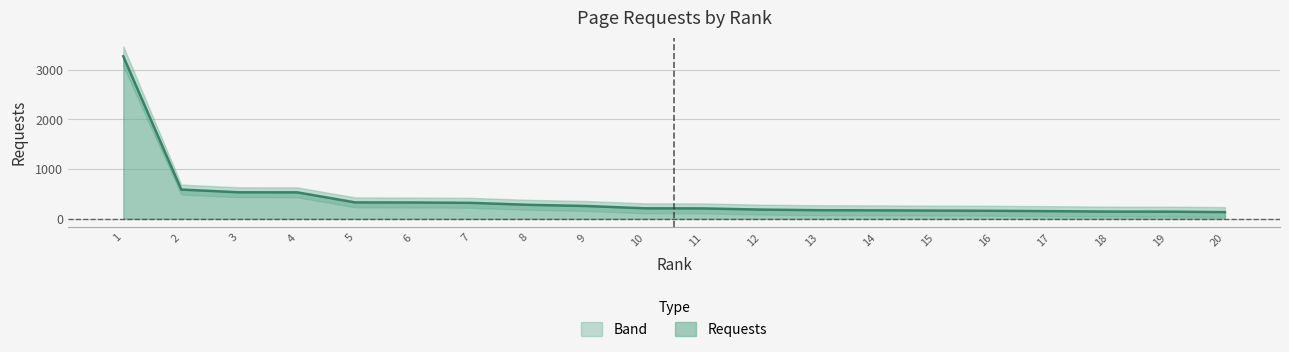

Reading left to right, extract all data points from this chart.

1=3268	2=589	3=534	4=533	5=331	6=329	7=322	8=282	9=258	10=212	11=210	12=186	13=174	14=171	15=166	16=162	17=155	18=146	19=145	20=136